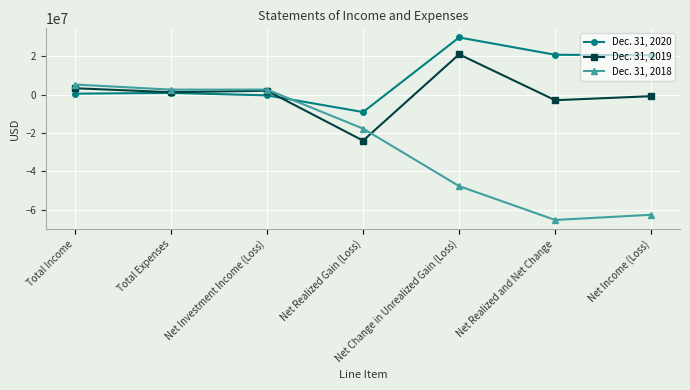

Which series changed the most between Total Expenses and Net Income (Loss)?

Dec. 31, 2018